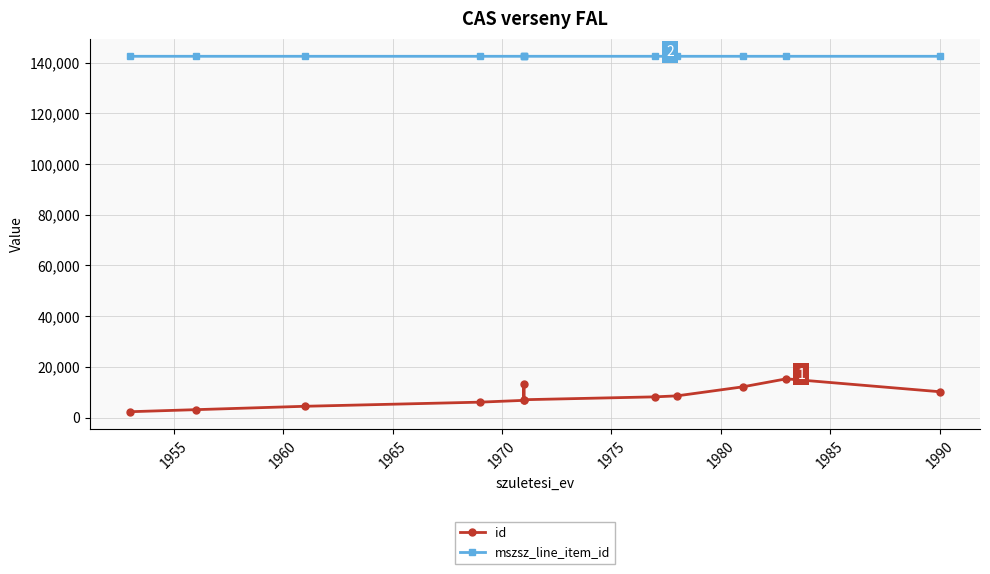

Reading right to left, list all the values displayed in this chart.

id: 10188	15275	12102	8552	8162	7031	13348	6779	6069	4444	3105	2296
mszsz_line_item_id: 142515	142515	142514	142514	142515	142513	142512	142513	142512	142512	142514	142513